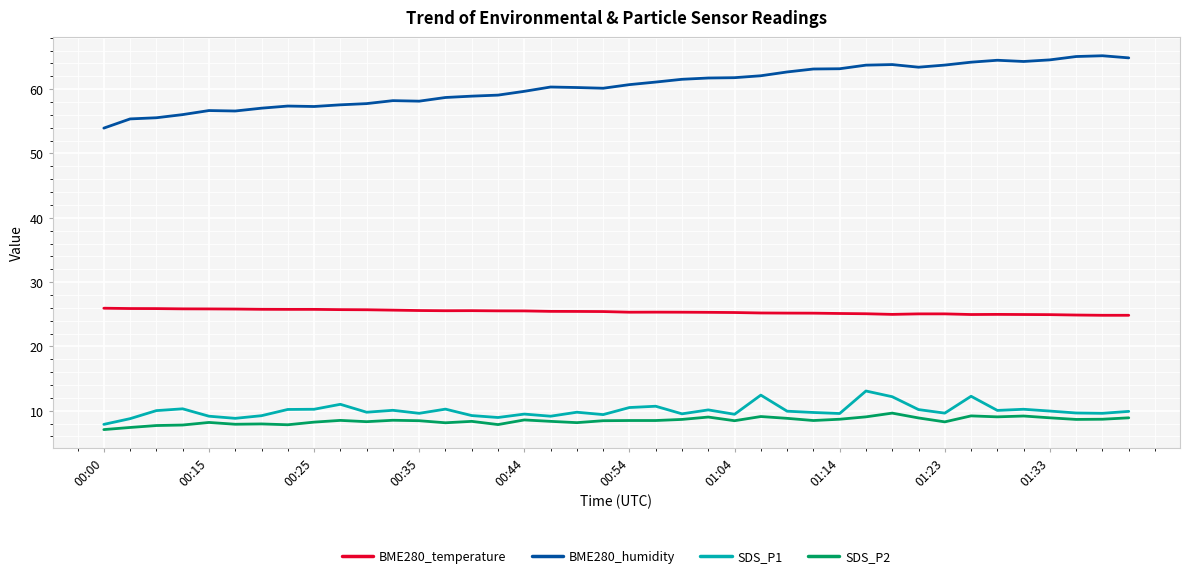

What is the difference between the maximum and minimum values in the SDS_P1 series?

5.2